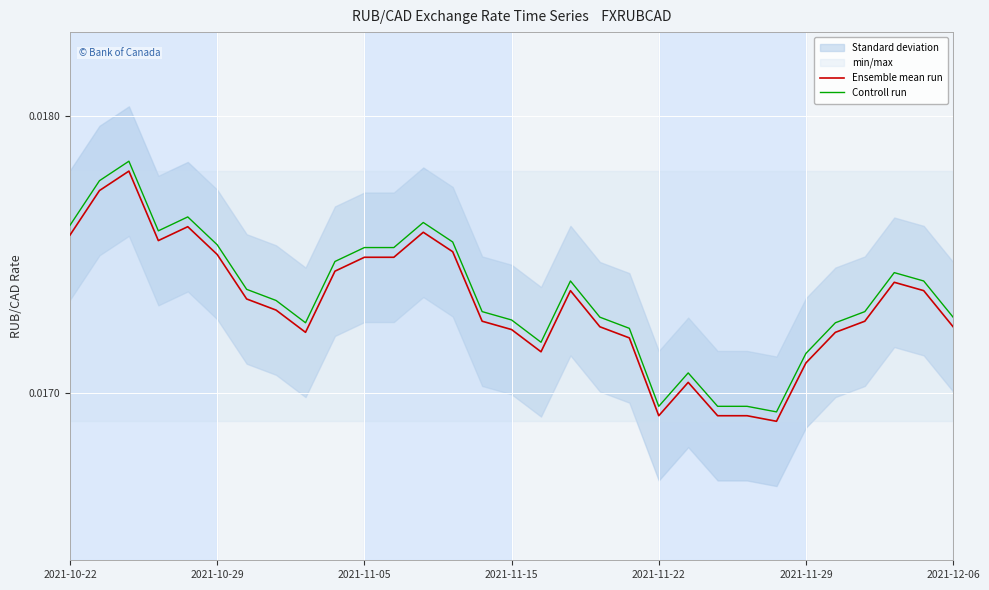

Between 18 and 12, which is larger?

12